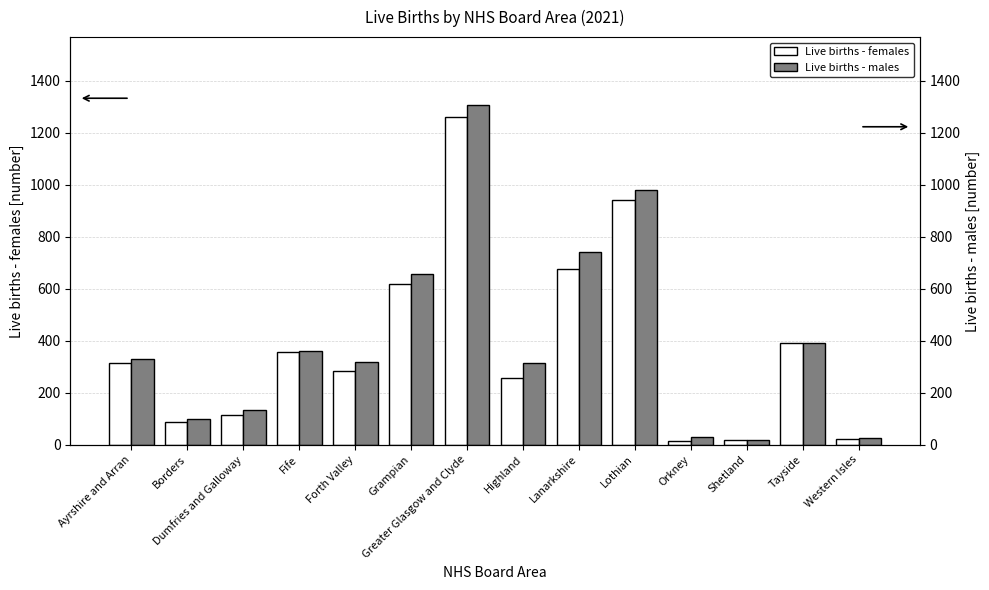

Reading right to left, what are all the values shown in this chart?

Live births - females: 20	392	18	14	942	675	258	1261	620	285	357	115	89	313
Live births - males: 24	393	18	29	980	743	313	1307	658	317	360	133	99	328